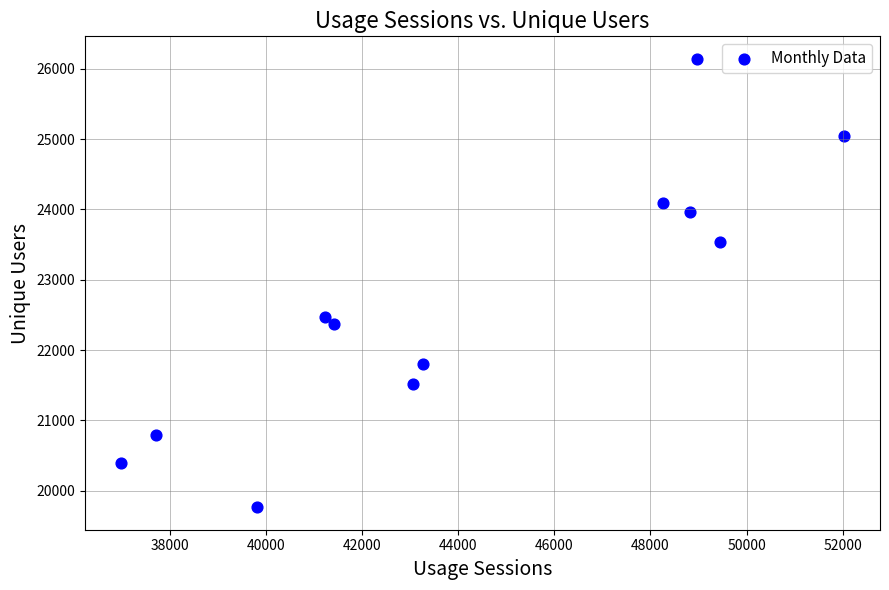

What is the range of Y values (max minus min)?

6376